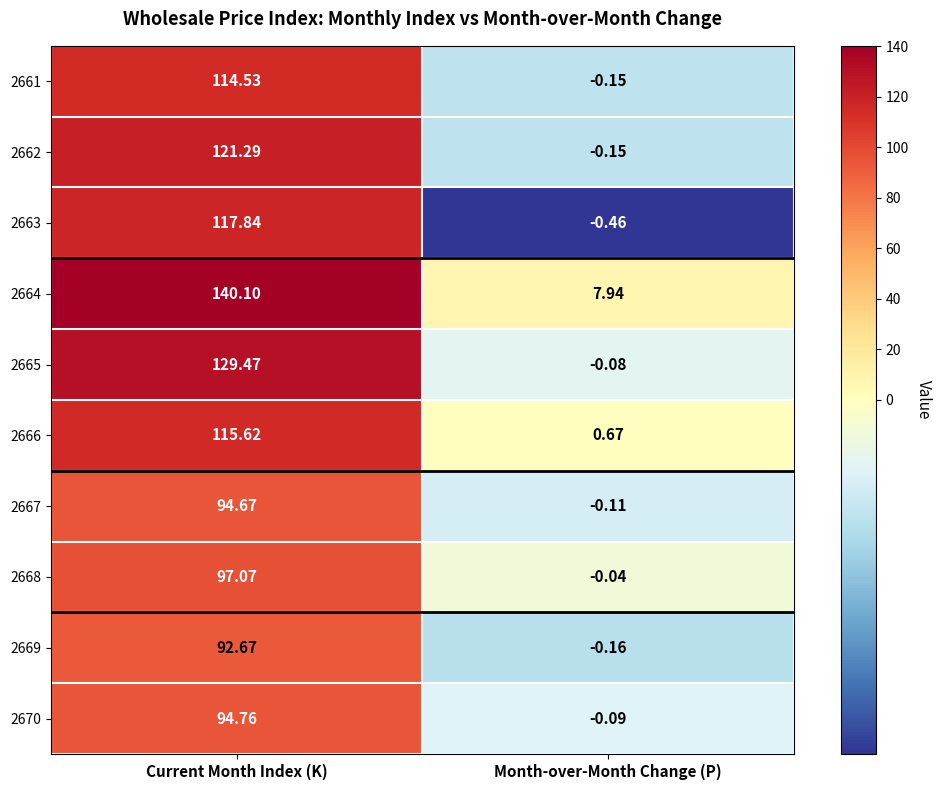

At which label does 2662 reach its minimum?

Month-over-Month Change (P)